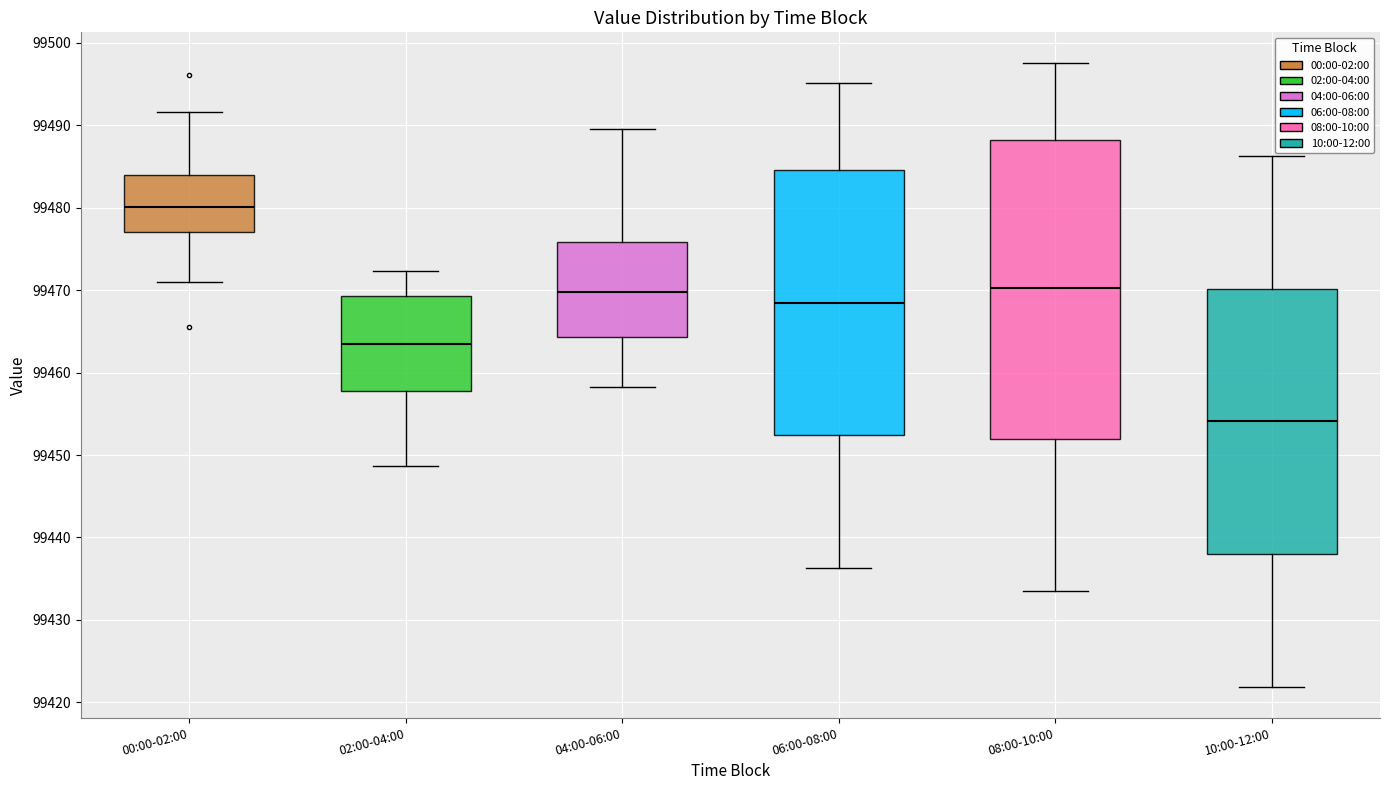

Which box's median line is the highest?

00:00-02:00